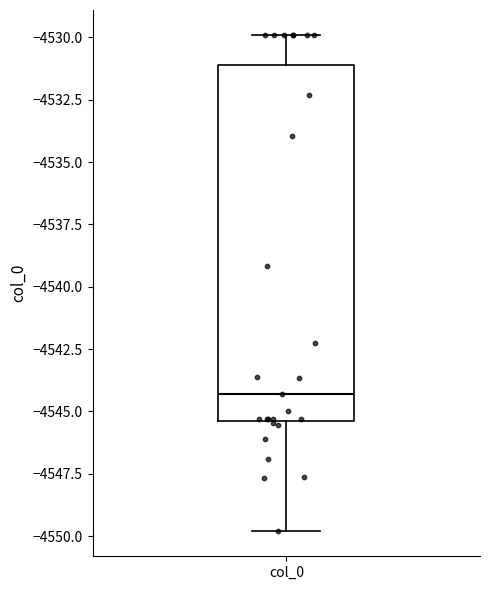

Read this box plot against the y-axis: the position of the median line, the range covered by the box, and the ends of both whiskers. The values are not printed on the chart, so give them approximately, as read against the axis.

median -4544.5, box -4545.5 to -4531.0, whiskers -4550.0 to -4530.0